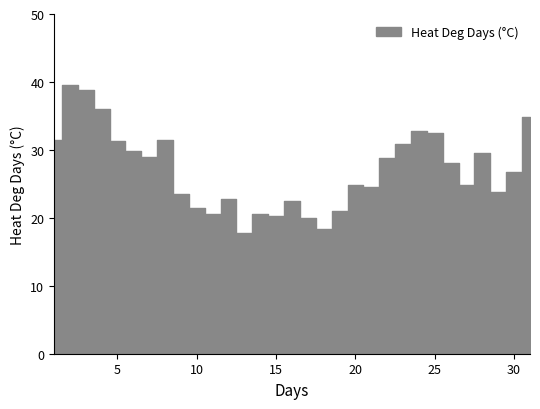

What is the value of the 10th point from the left?

21.5